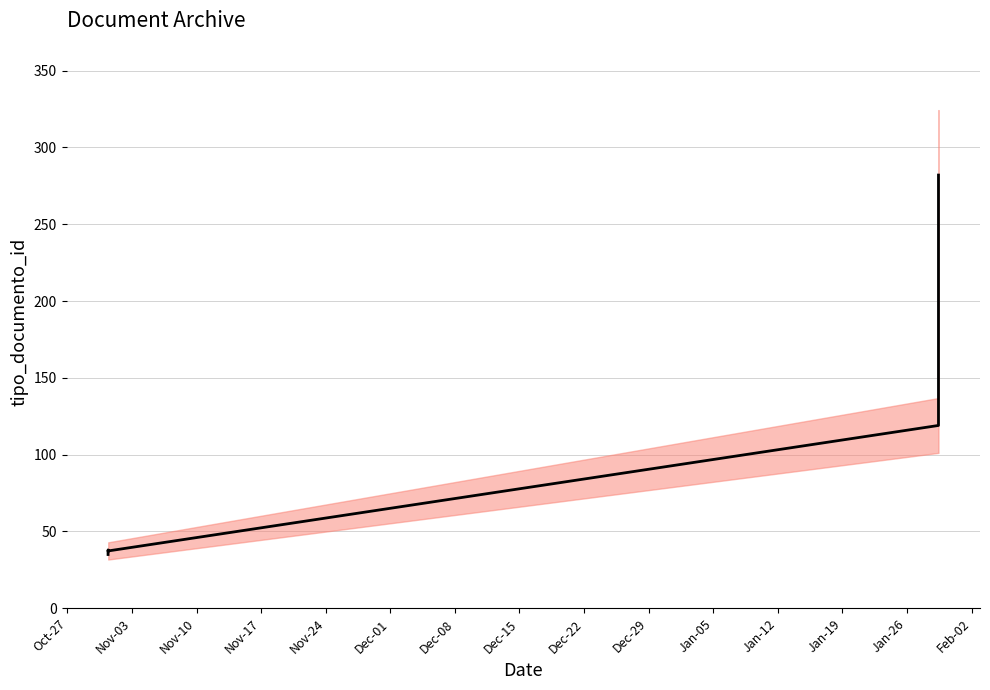

The chart shows a value of 296.5 at Dec-22. True or false?

False